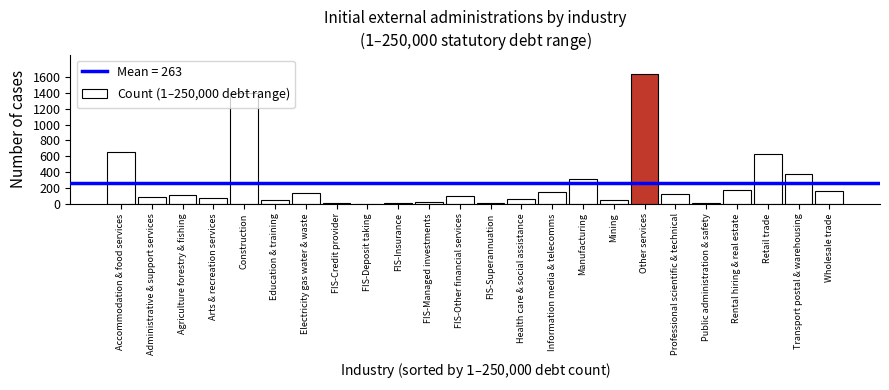

What is the maximum value shown in the chart?

1641